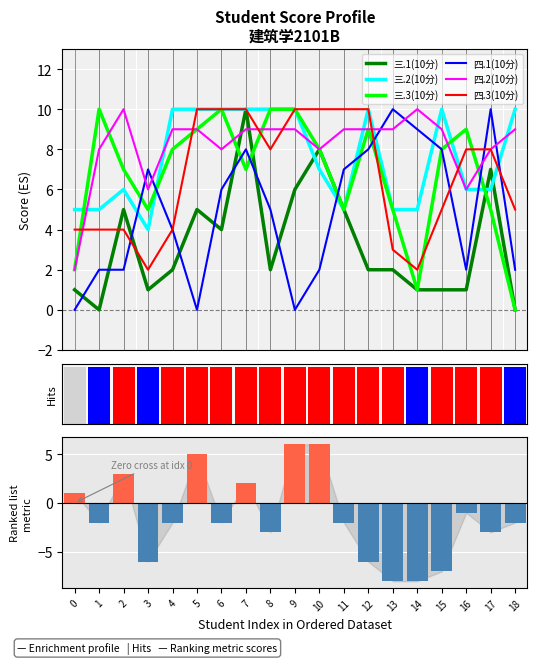

True or false: 四.1(10分) and 三.2(10分) intersect in this chart.

True